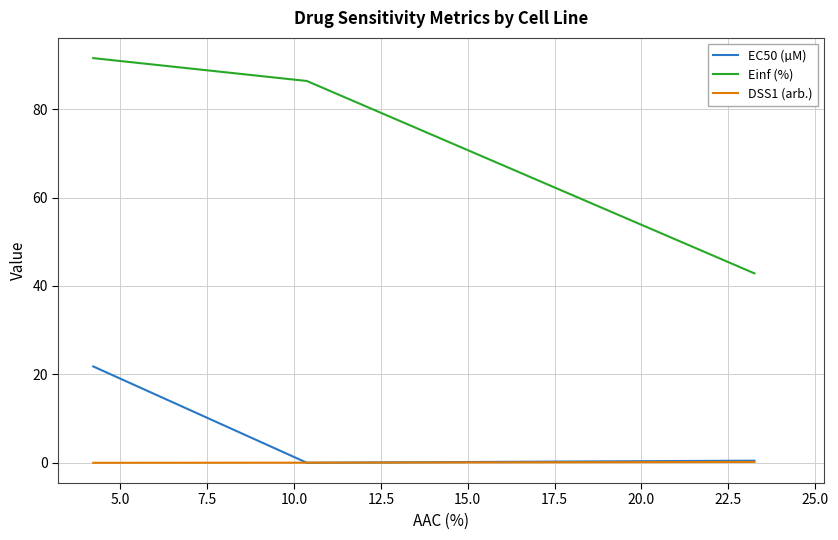

Which series has the largest range (max minus min)?

Einf (%)